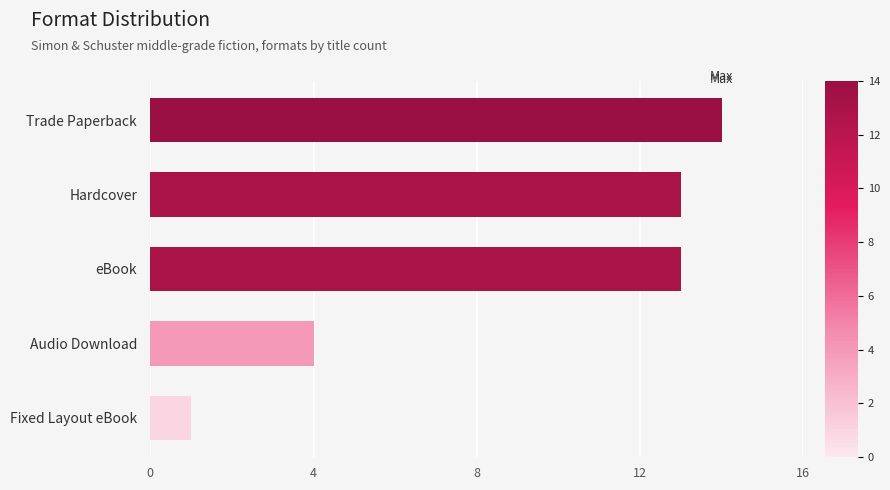

What value does the data have at Trade Paperback, to the nearest 5?

15